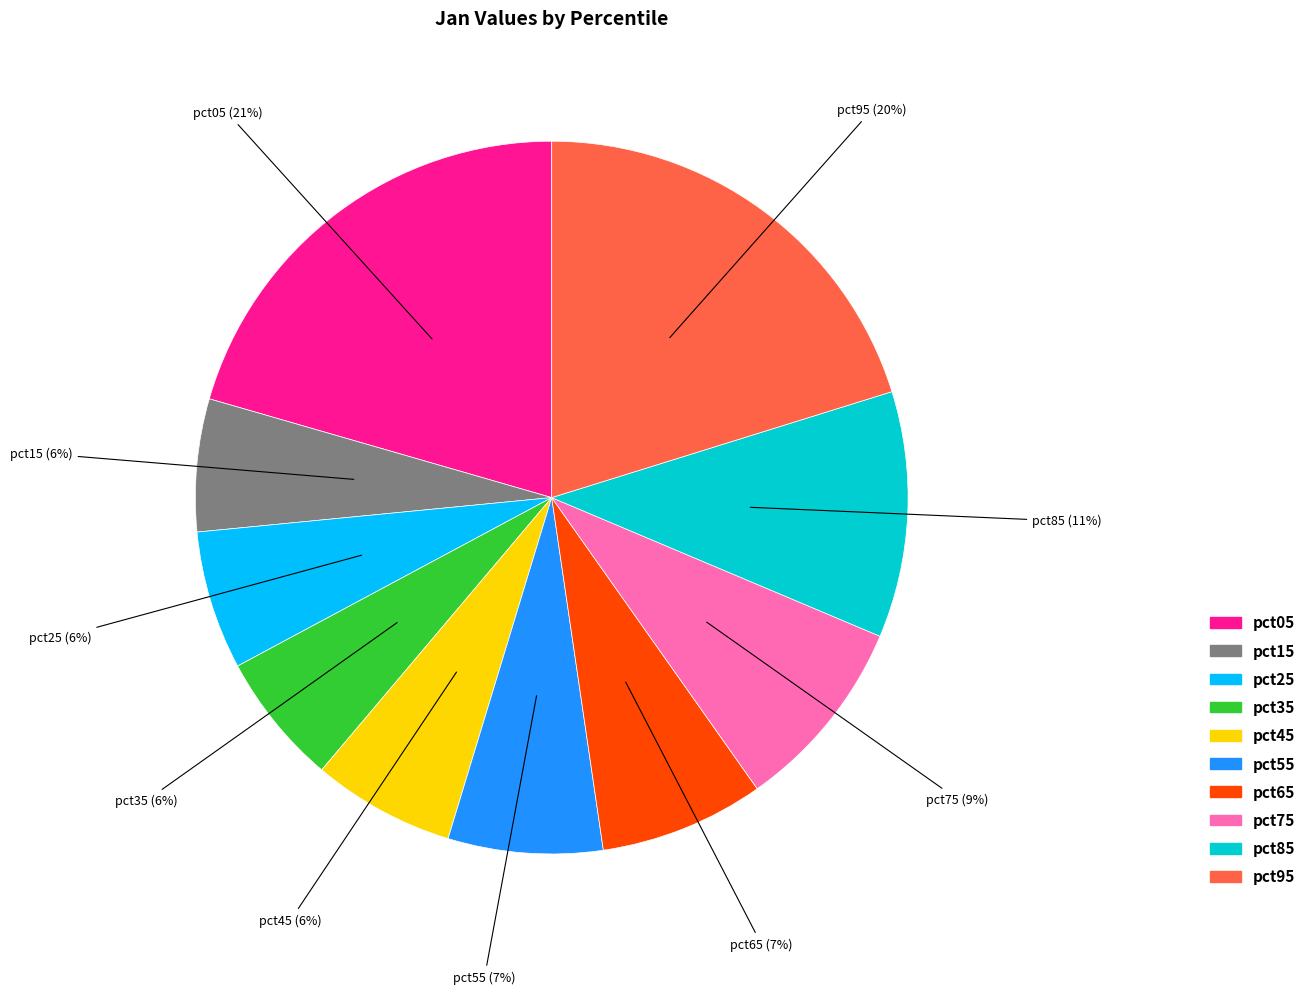

How many segments does this pie chart have?

10